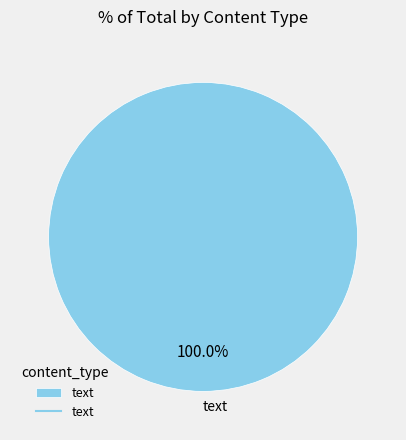

Rank the categories by value from lowest to highest.

text